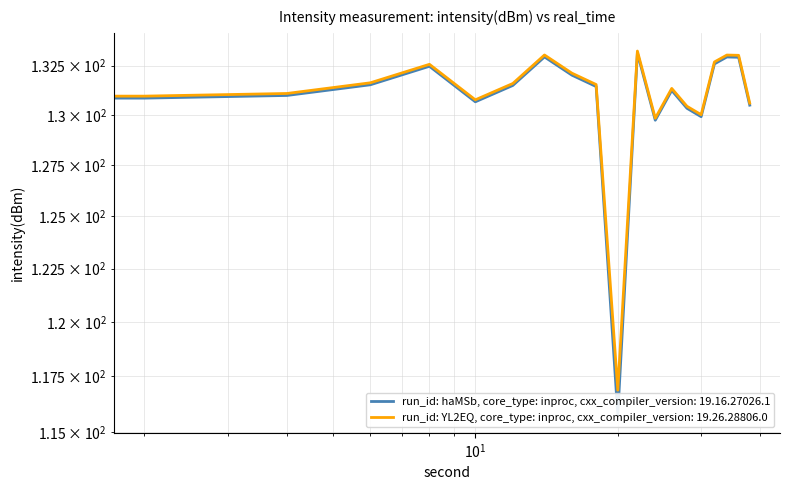

True or false: intensity_raw and intensity_smooth intersect in this chart.

False